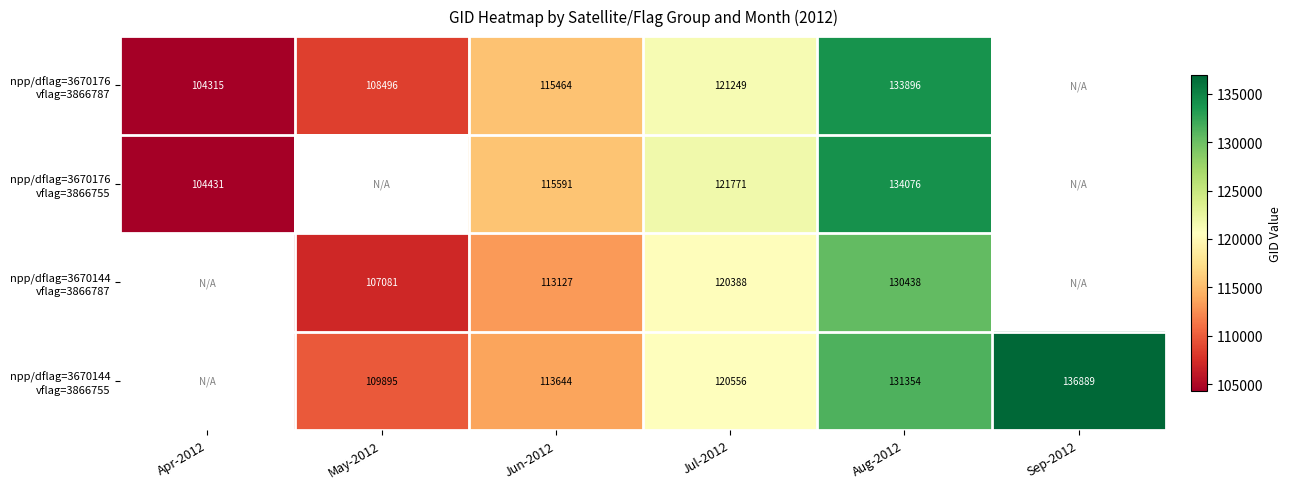

What is the difference between the highest and lowest values at Jul-2012?

1383